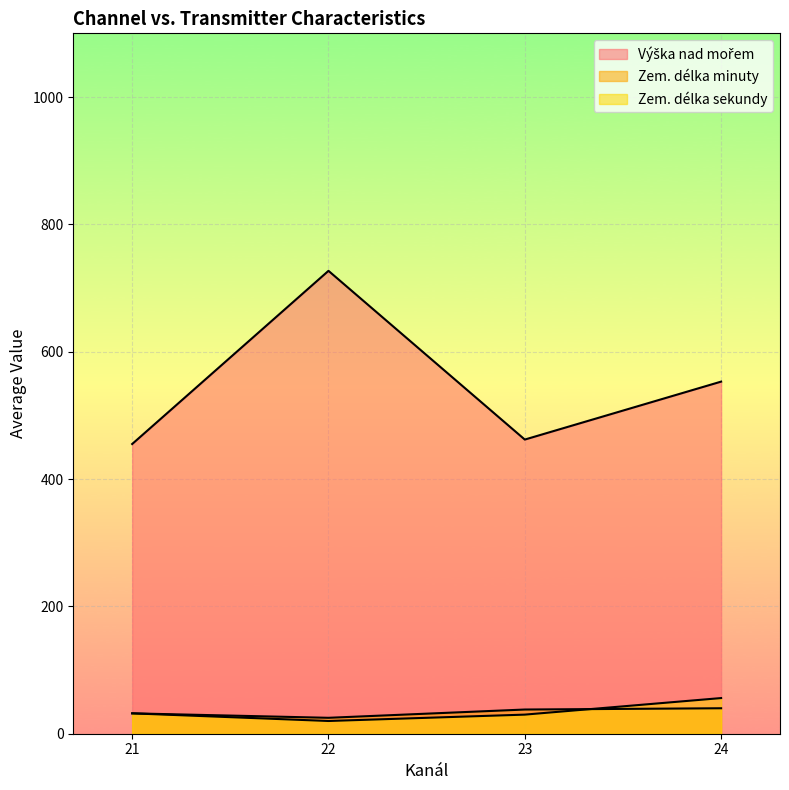

At which category does the chart reach its peak across all series?

22